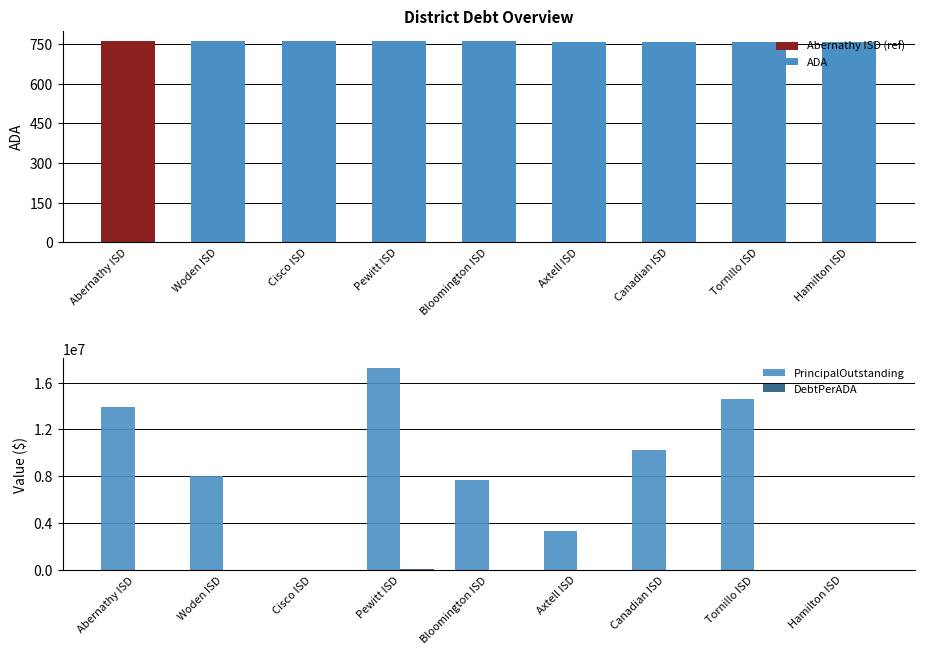

Rank the series at Bloomington ISD from highest to lowest value.

PrincipalOutstanding, DebtPerADA